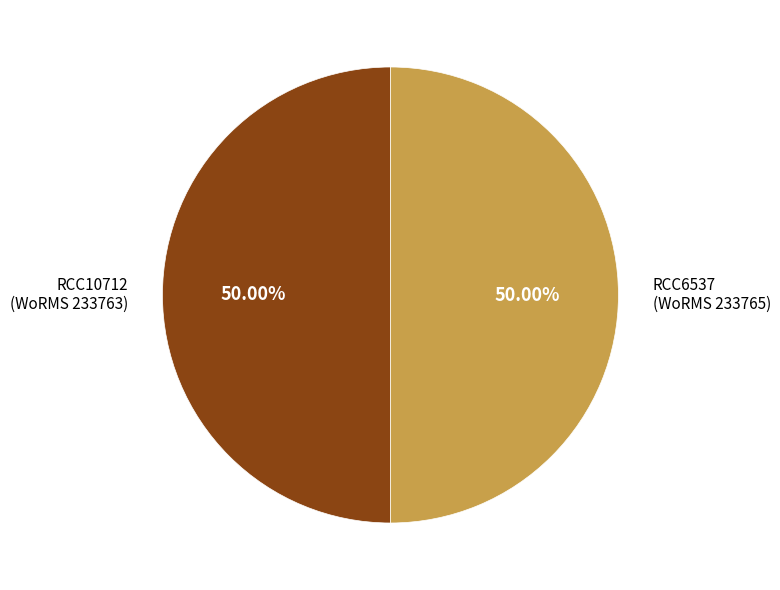

Combined, do RCC6537 (WoRMS 233765) and RCC10712 (WoRMS 233763) account for over 50%?

Yes